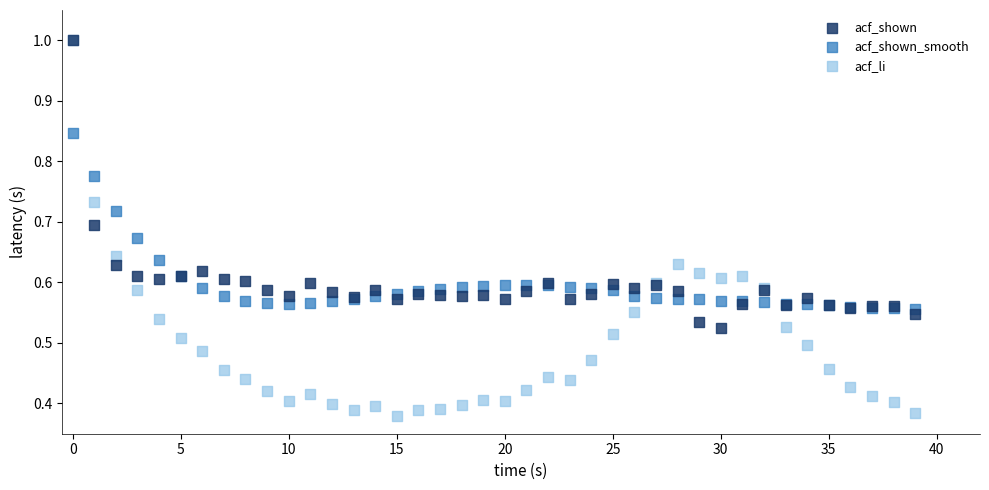

Which series reaches the minimum Y coordinate?

acf_li